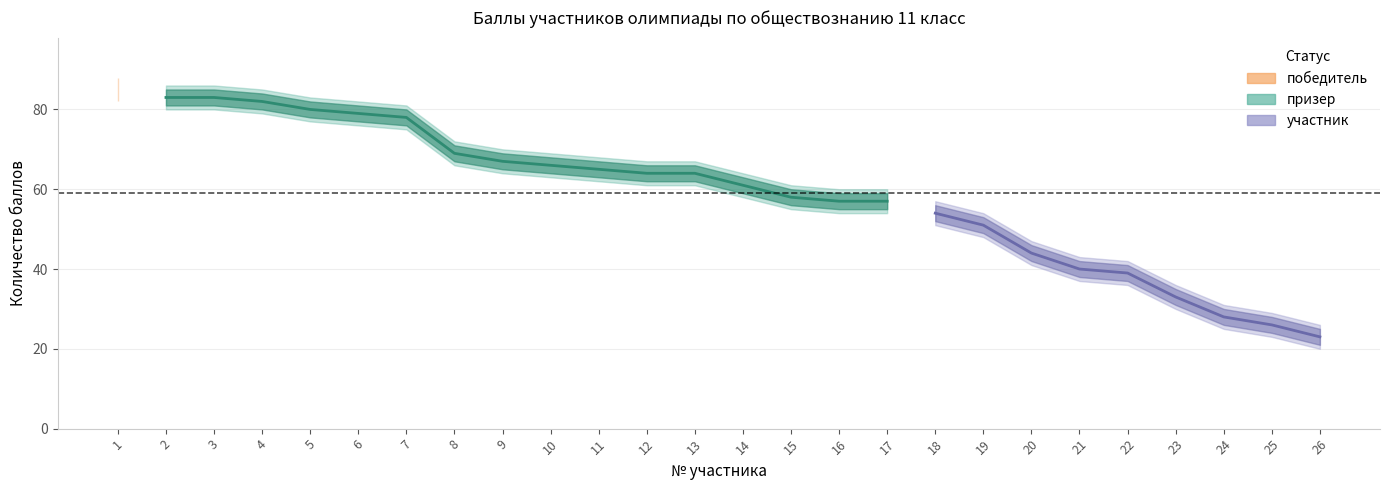

What is the highest value of the победитель series?

85